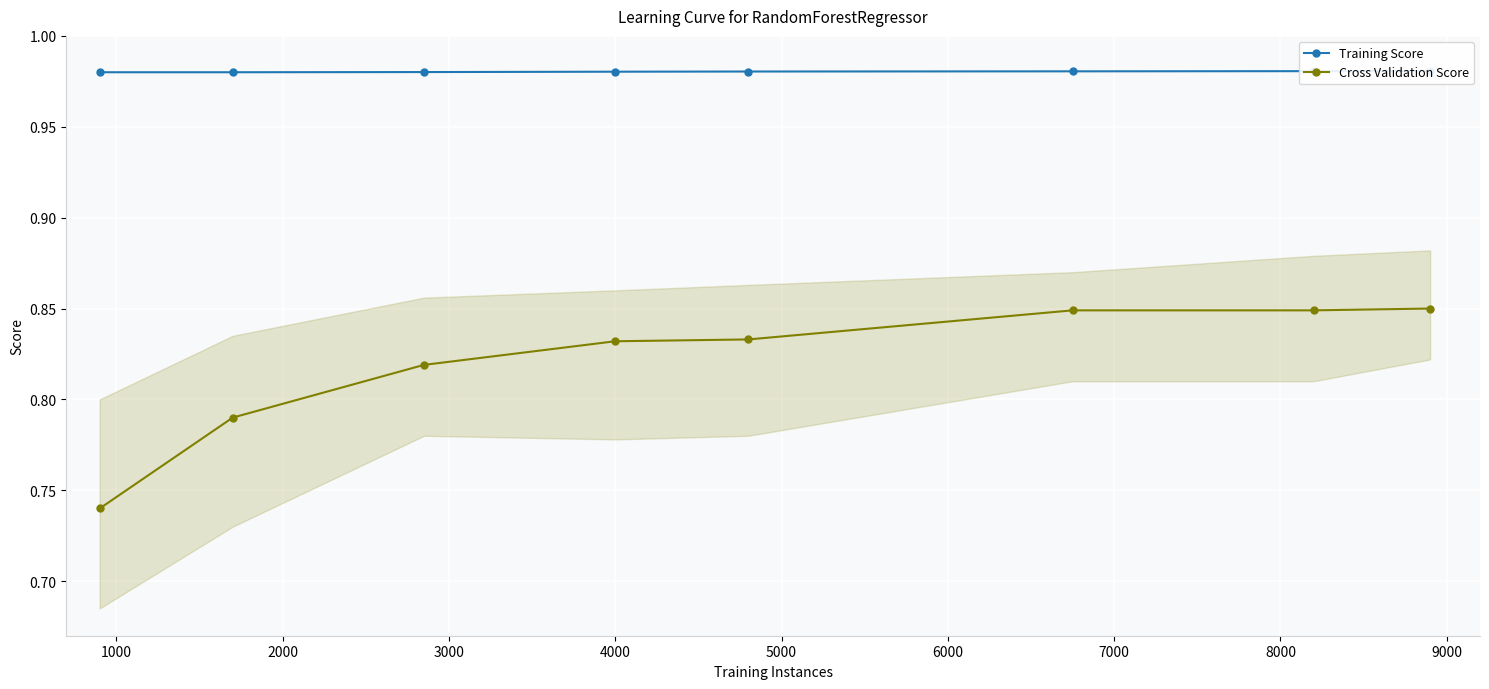

Count the number of data series in this chart.

2